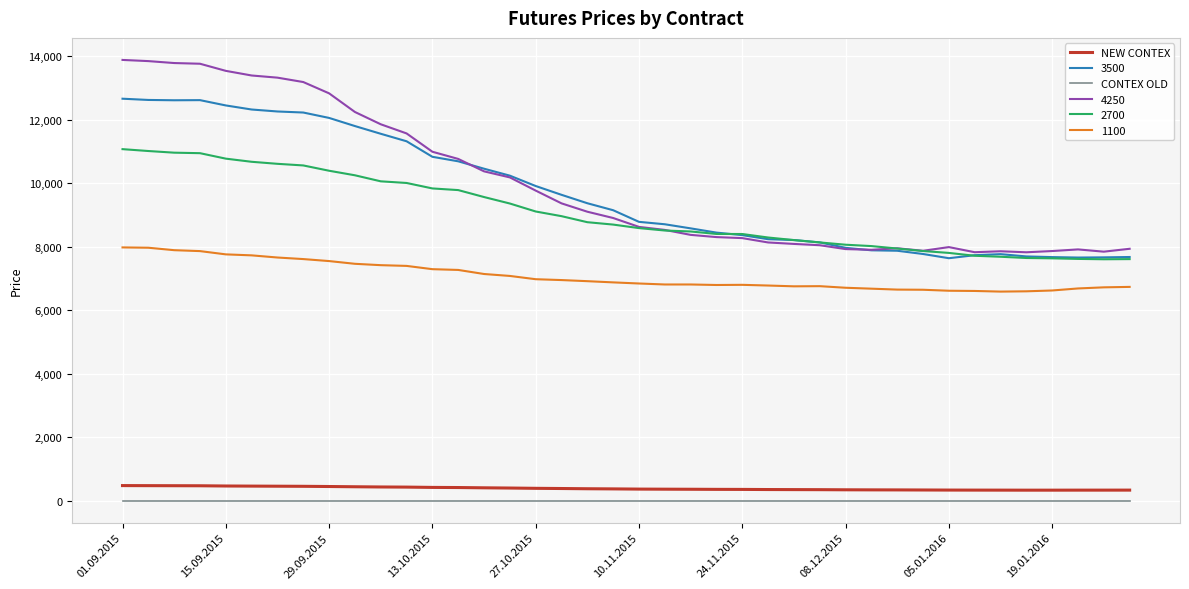

True or false: NEW CONTEX and 1100 cross at least once.

False